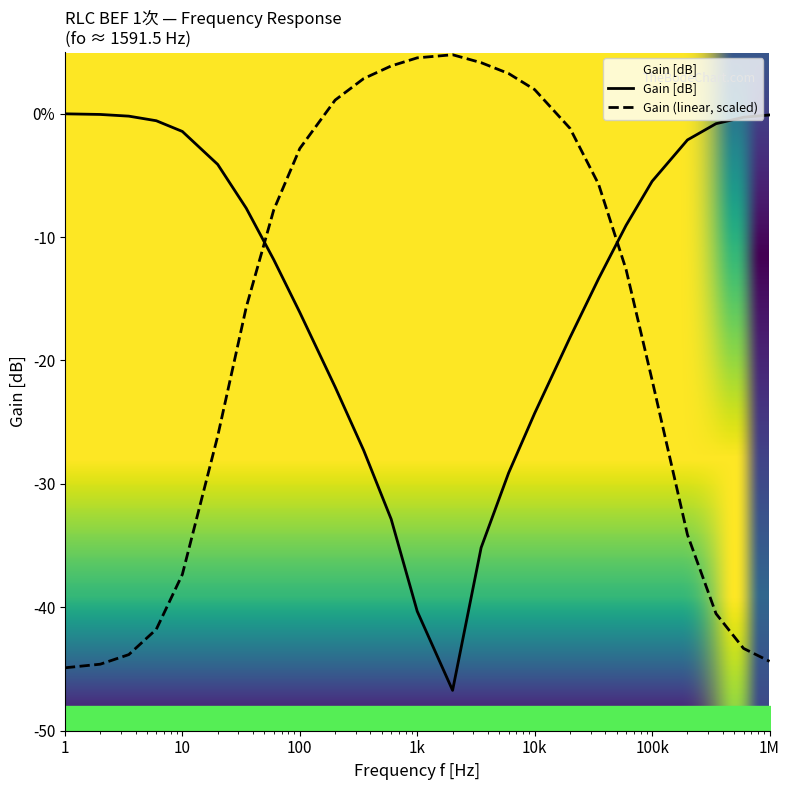

How many series are shown in this chart?

2